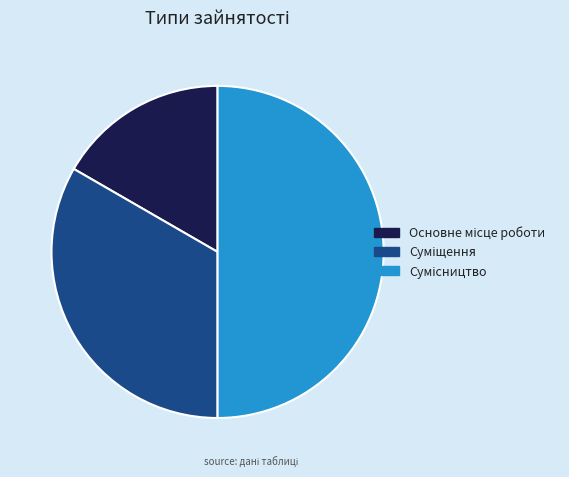

How many segments does this pie chart have?

3